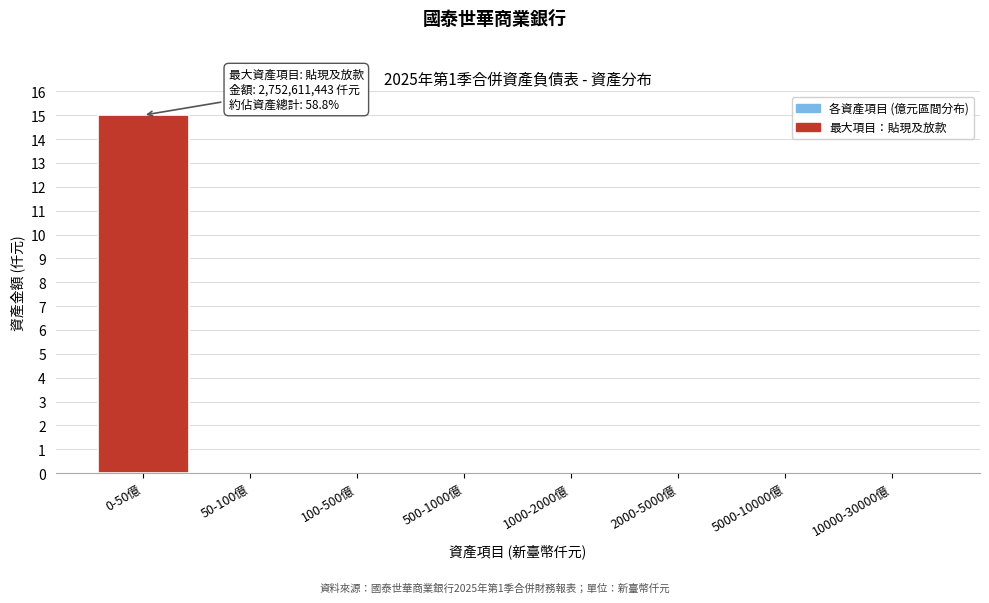

Reading left to right, what are all the values shown in this chart?

0-50億=15	50-100億=0	100-500億=0	500-1000億=0	1000-2000億=0	2000-5000億=0	5000-10000億=0	10000-30000億=0